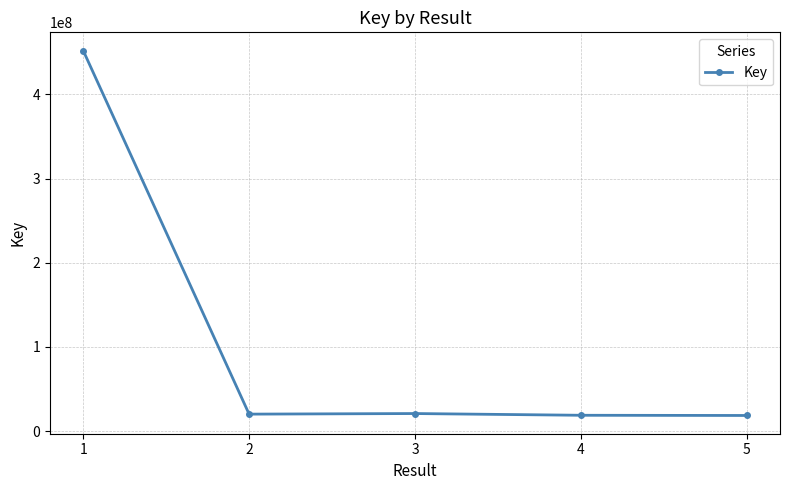

True or false: there are more than 2 points higher than both neighbors.

False